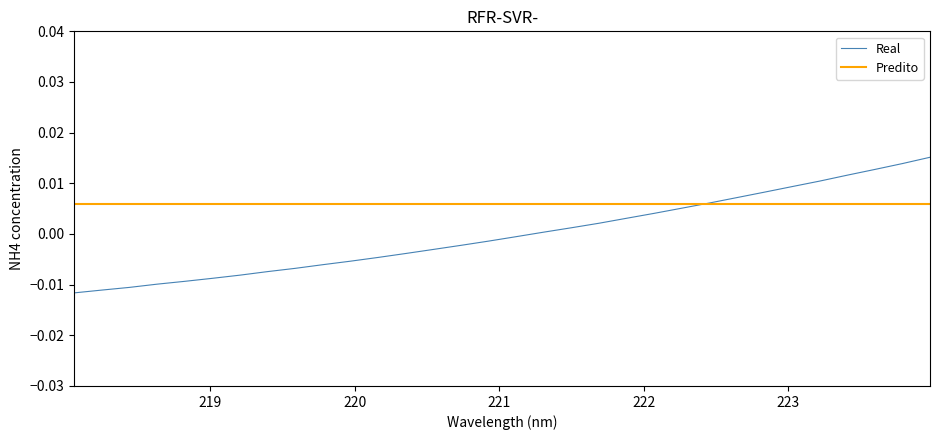

True or false: the data shows -0.0 at 221.

False